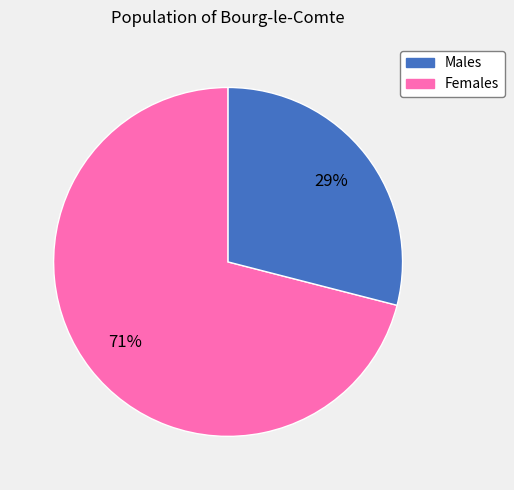

Is there any slice that represents more than half of the pie?

Yes